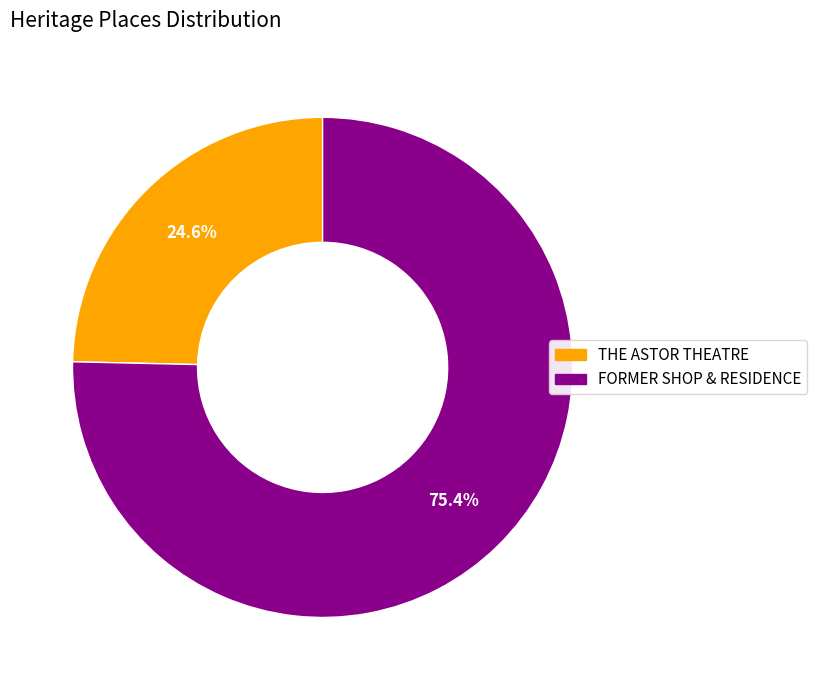

To the nearest percent, what is the difference between the THE ASTOR THEATRE and FORMER SHOP & RESIDENCE slice percentages?

51%